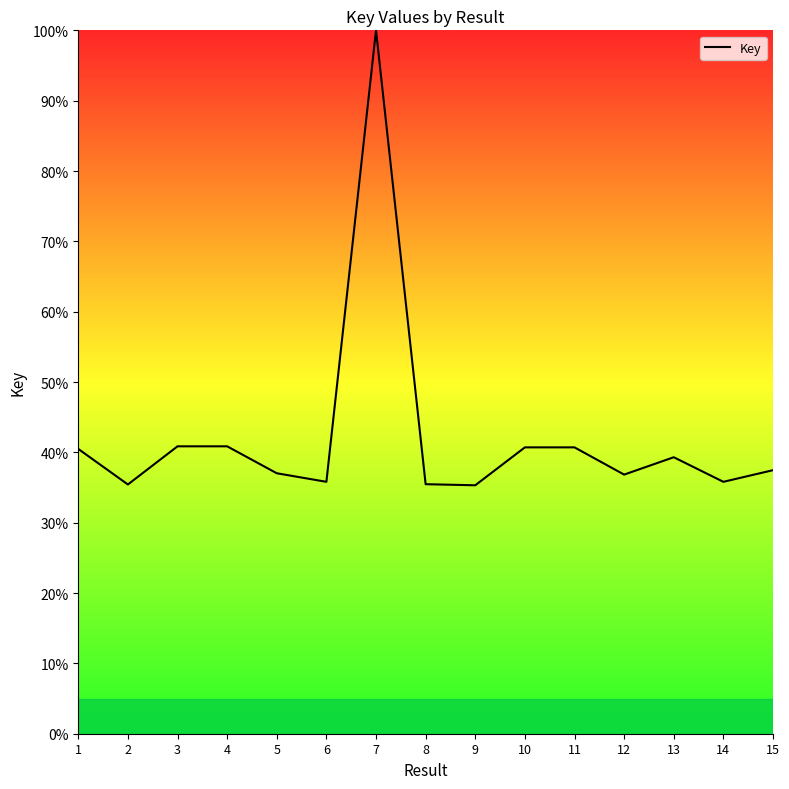

Approximately how many times larger is the value at 12 compared to 3?

0.9